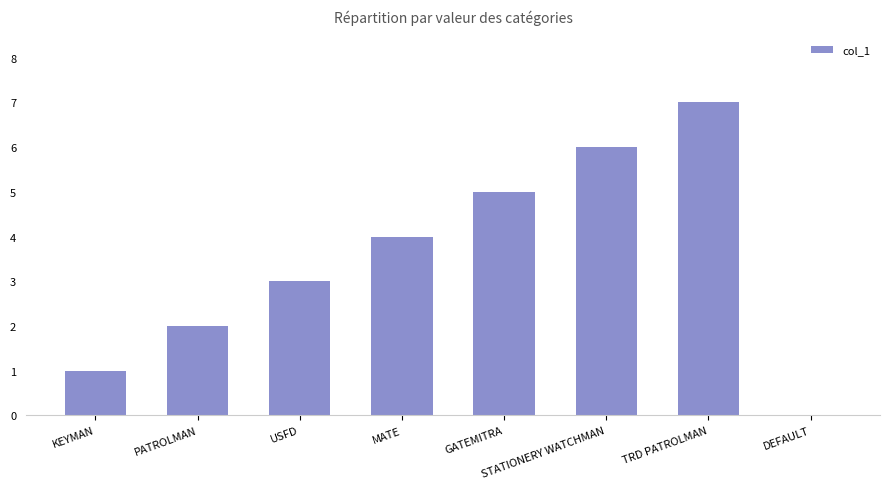

What is the ratio of the value at KEYMAN to the value at PATROLMAN?

0.5